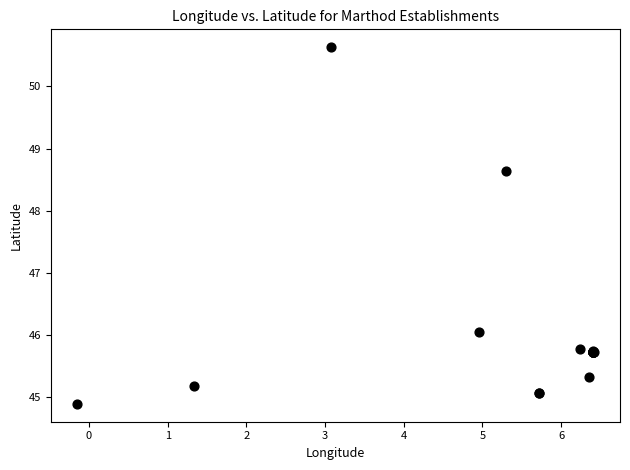

What Y value in the scatter plot is closest to 47?

46.1